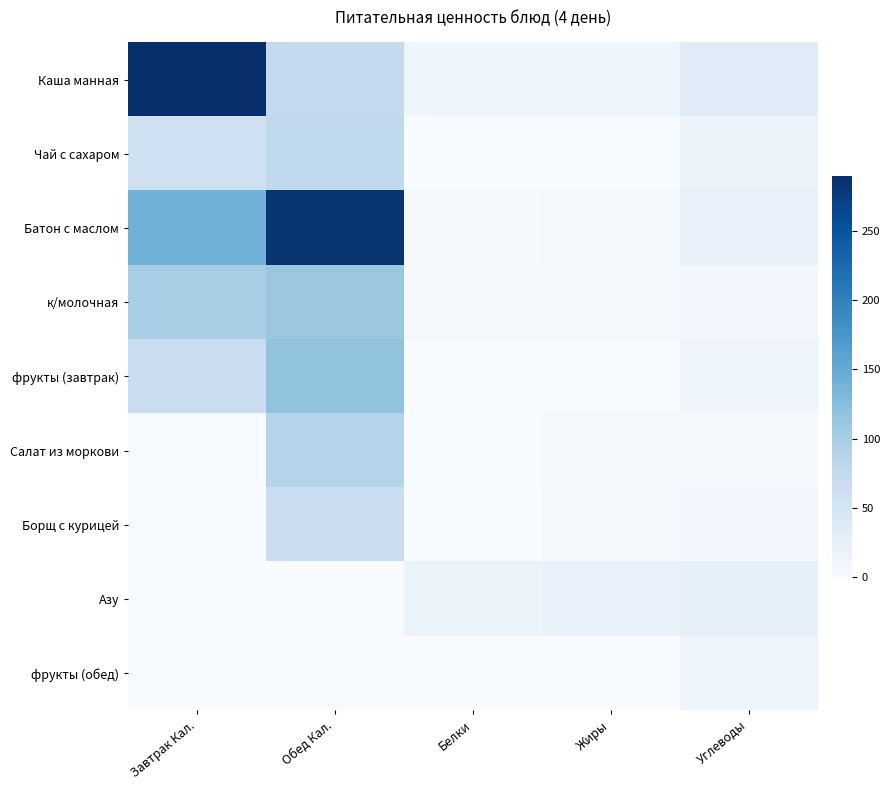

Which series has the largest range (max minus min)?

Батон с маслом